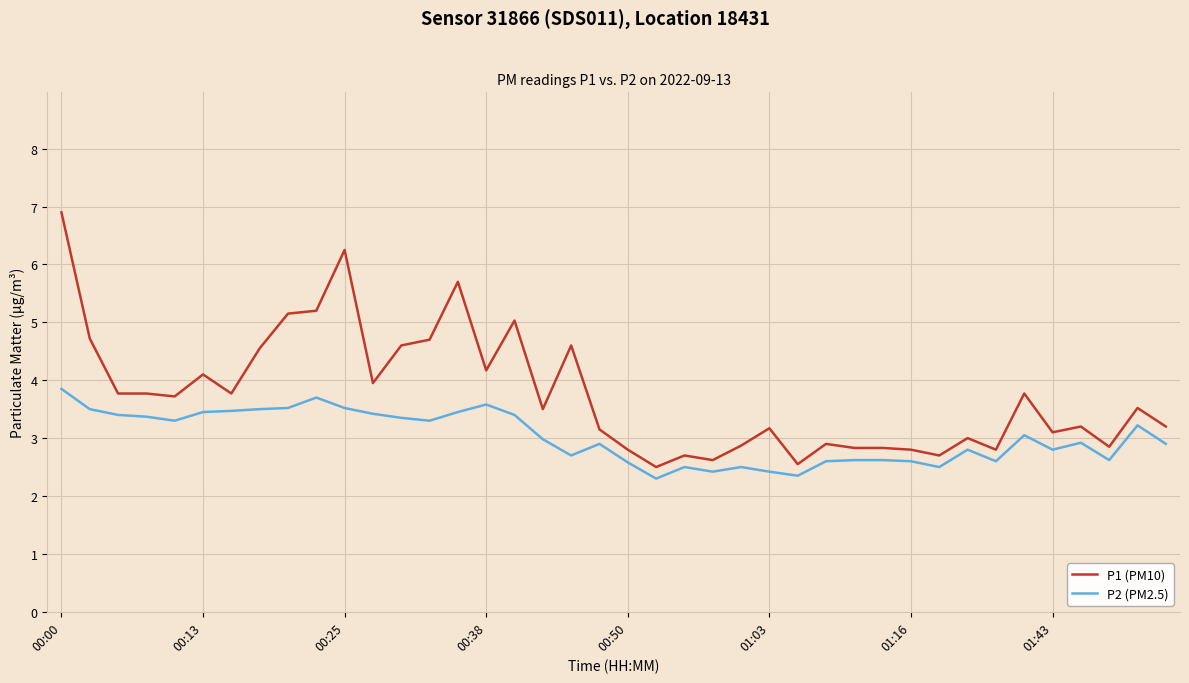

What is the difference between the maximum and minimum values in the P1 (PM10) series?

4.4